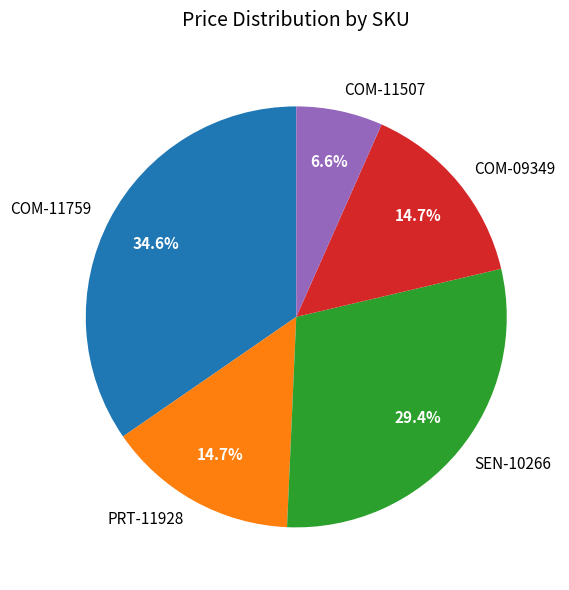

To the nearest percent, what is the difference between the largest and smallest slice percentages?

28%